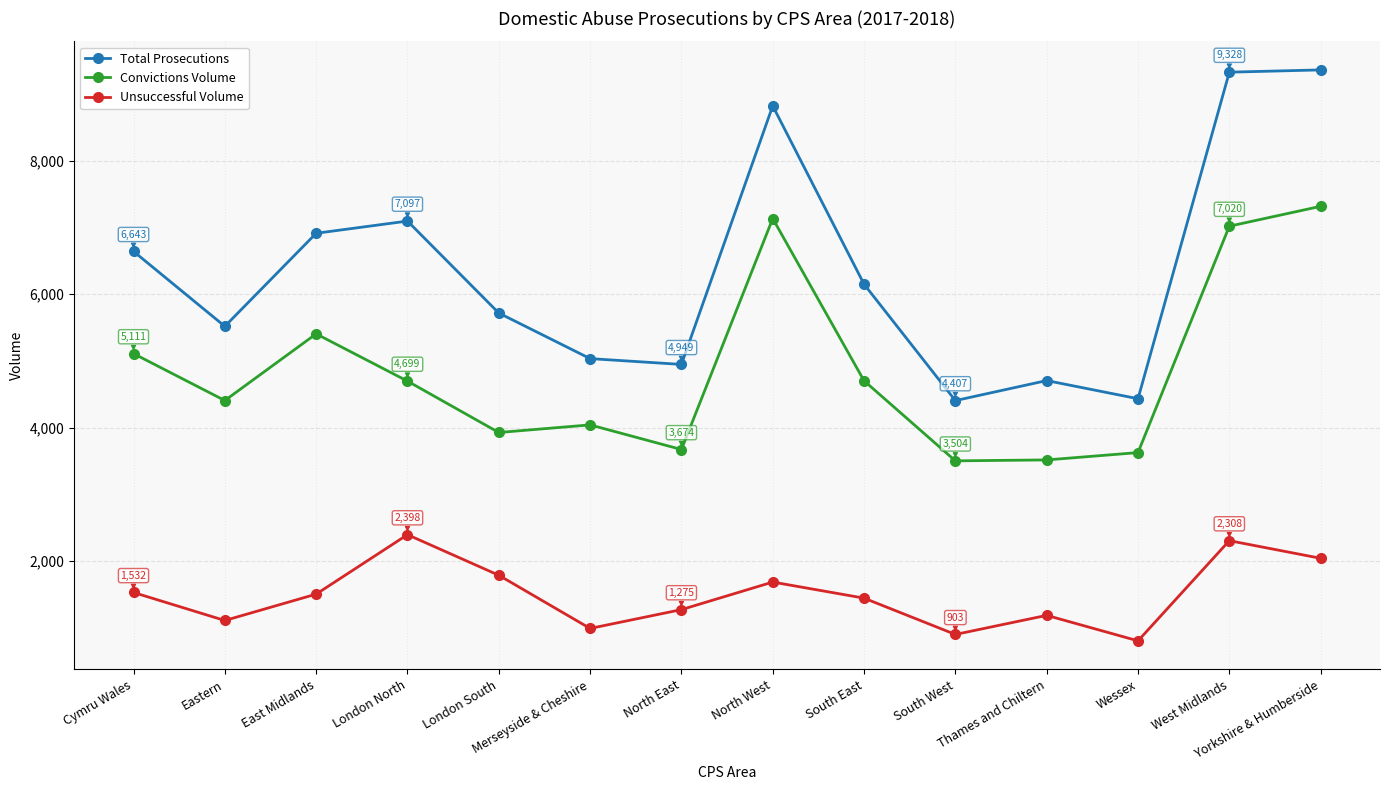

Between London South and West Midlands, which series saw the biggest shift?

Total Prosecutions